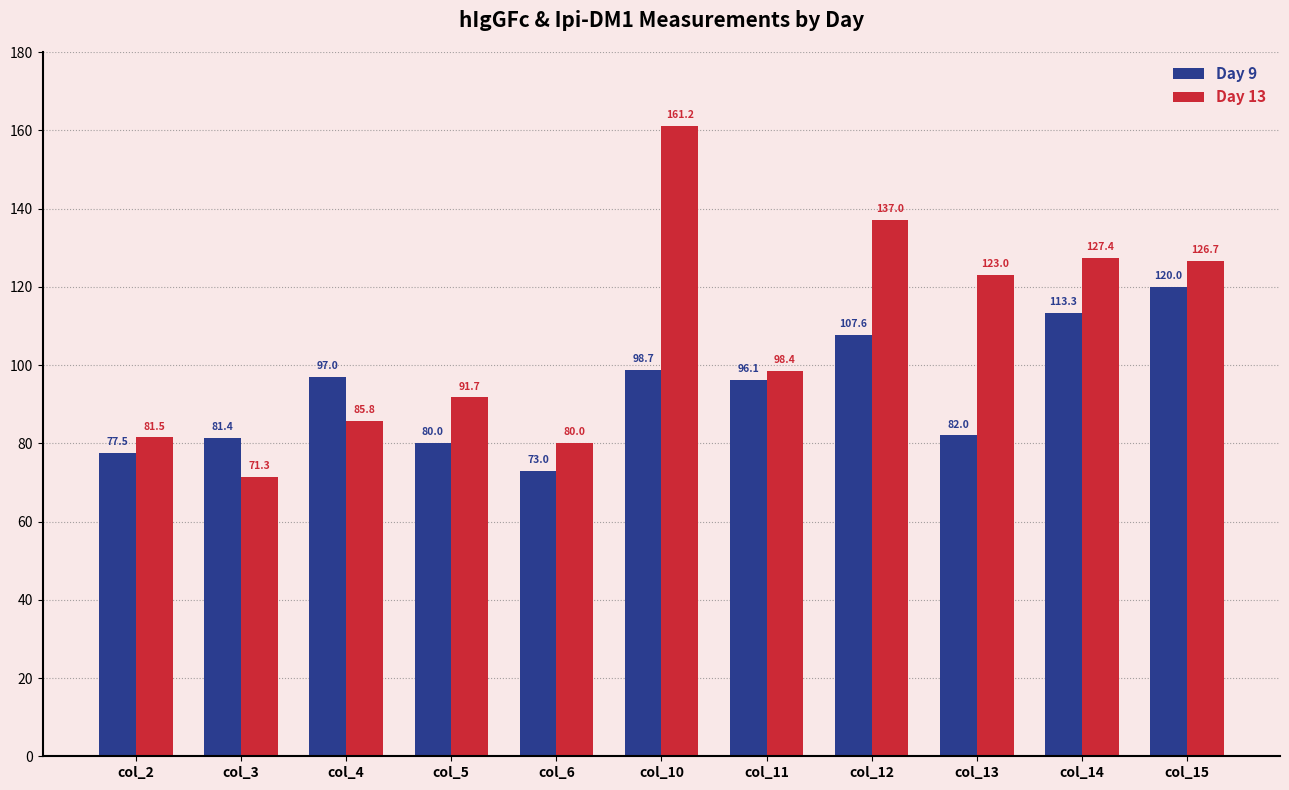

Which category has the lowest value across all series?

col_3